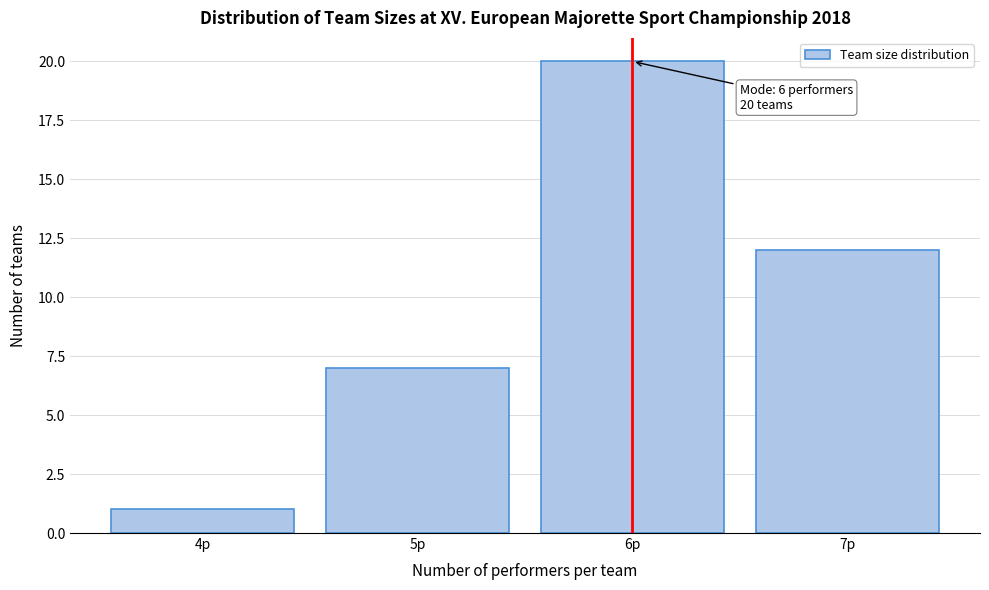

Reading left to right, extract all data points from this chart.

4p=1	5p=7	6p=20	7p=12